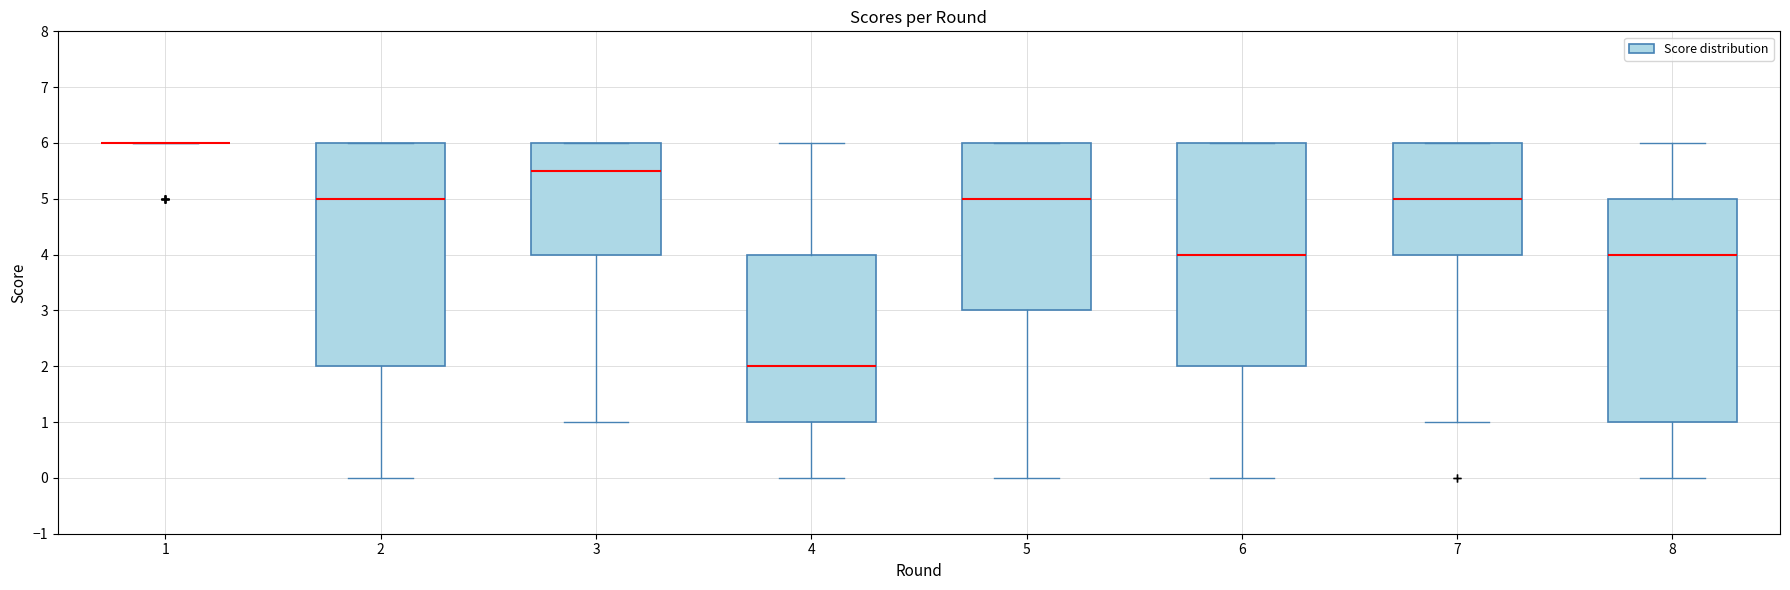

Where does the median line of the box at x = 3 sit on the y-axis? The values are not printed on the chart, so give them approximately, as read against the axis.

5.5